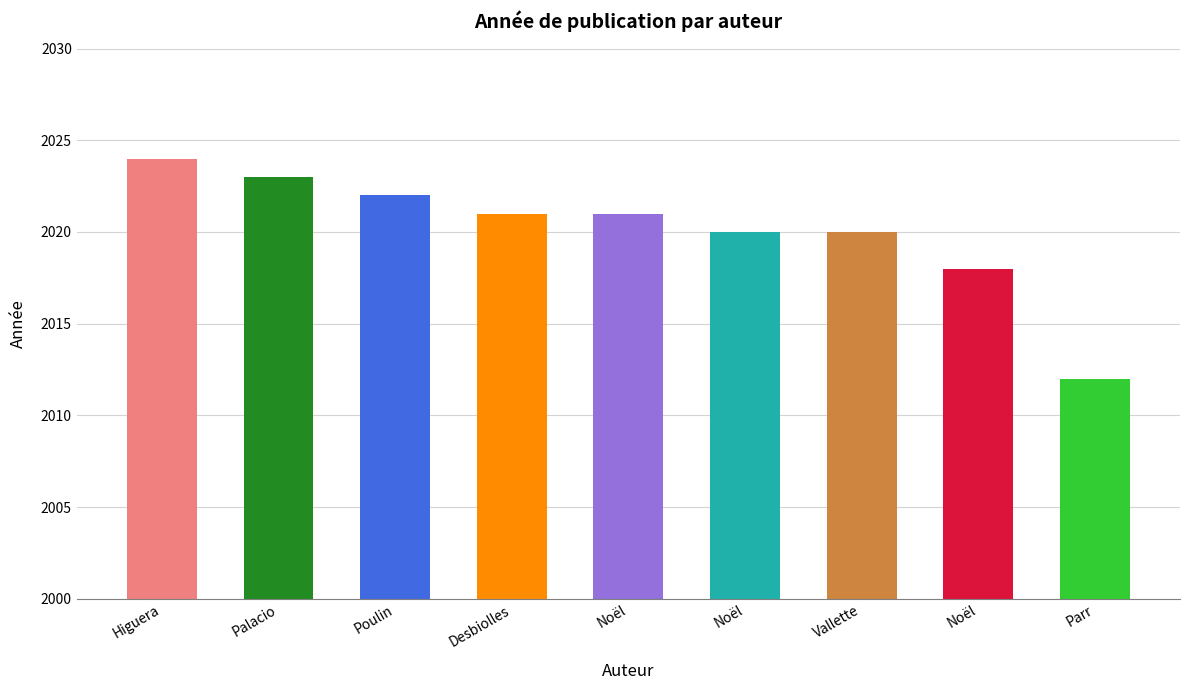

Reading left to right, what are all the values shown in this chart?

2024	2023	2022	2021	2021	2020	2020	2018	2012